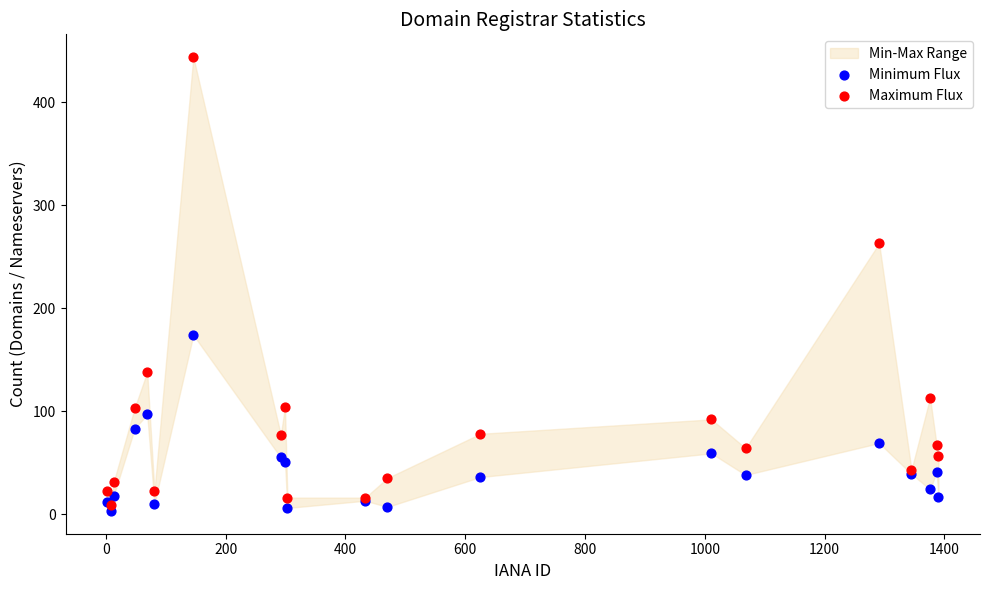

In the Maximum Flux series, what Y value is closest to 226?

263